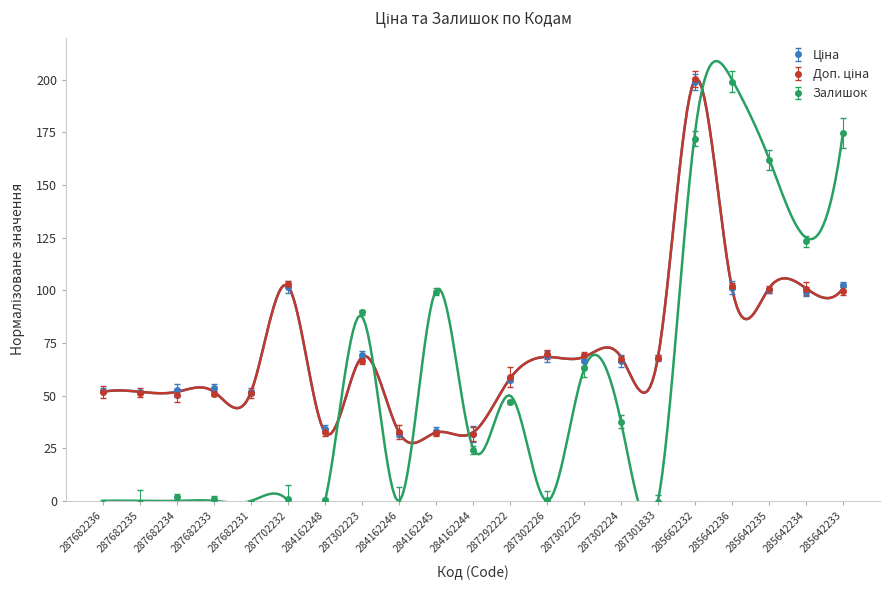

What are all the series names shown in the legend?

Ціна, Доп. ціна, Залишок